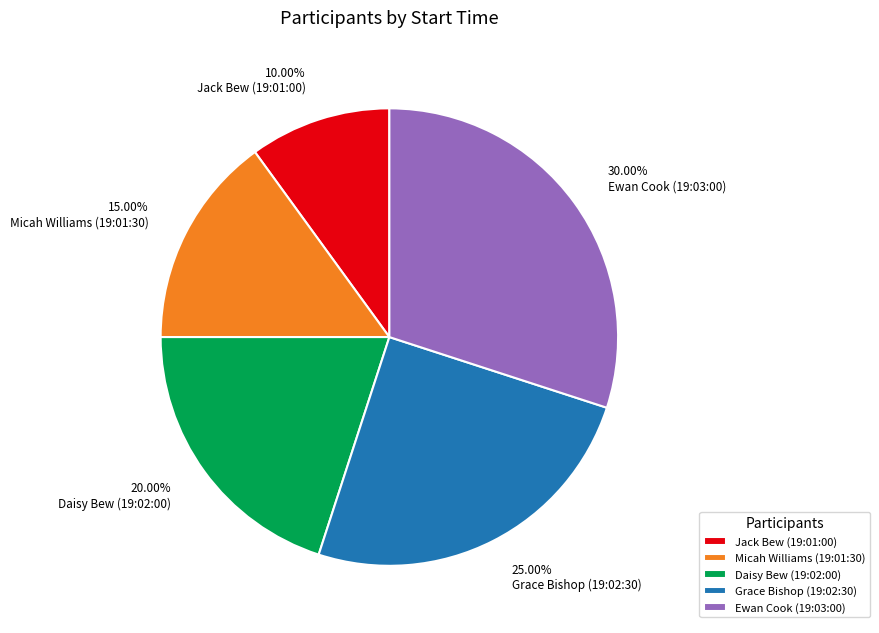

Is there any slice that represents more than half of the pie?

No